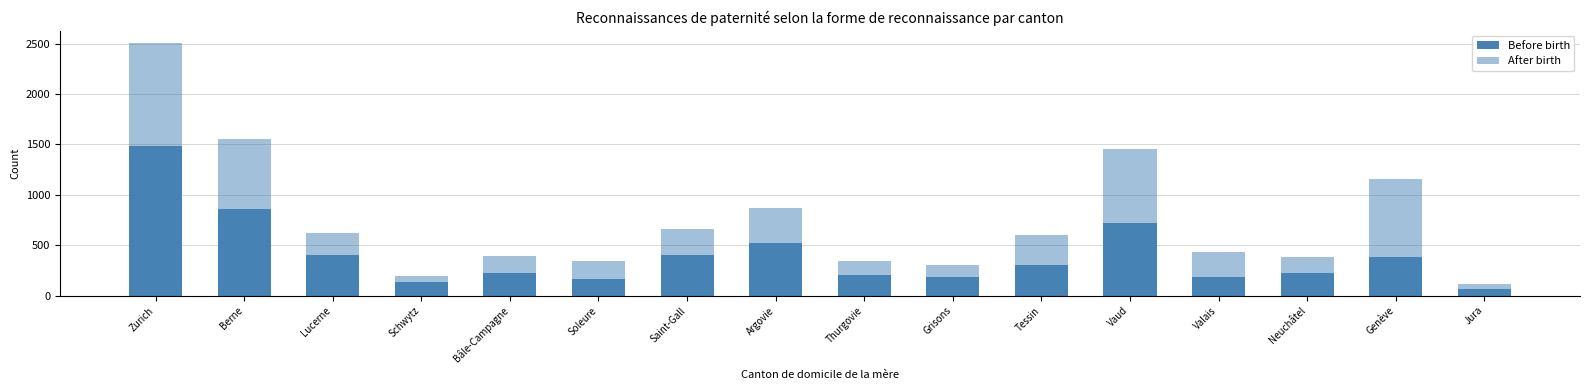

How many data points does each series have?

16